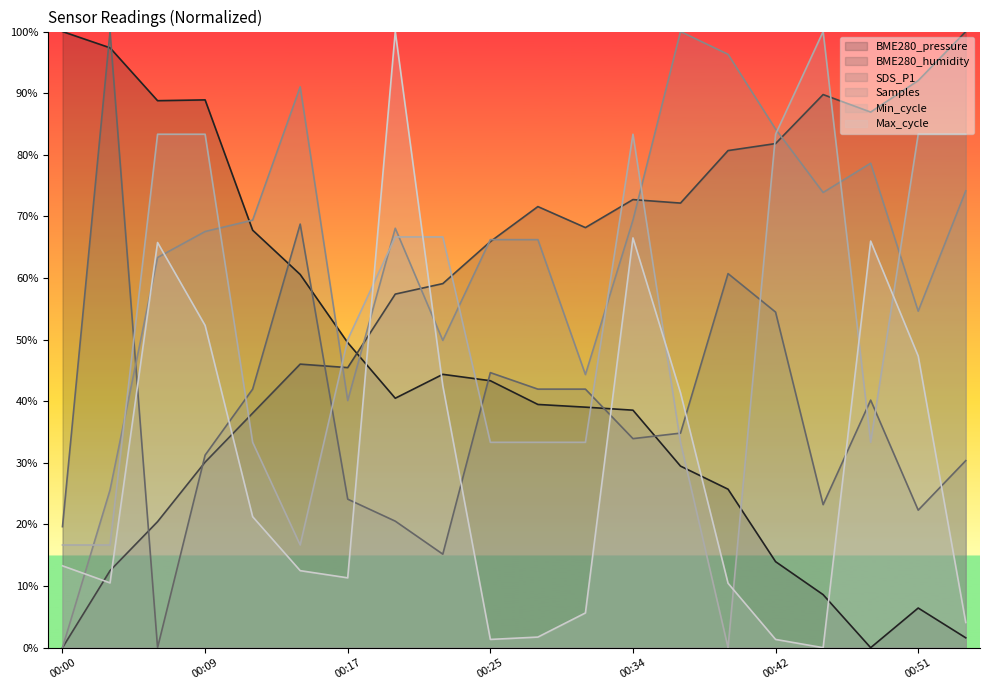

Reading left to right, what are all the values shown in this chart?

BME280_pressure: 00:00=100.0	00:03=97.4	00:06=88.8	00:09=88.9	00:12=67.8	00:14=60.6	00:17=49.5	00:20=40.5	00:23=44.4	00:25=43.3	00:28=39.5	00:31=39.0	00:34=38.5	00:37=29.5	00:39=25.7	00:42=14.0	00:45=8.6	00:48=0.0	00:51=6.4	00:53=1.6
BME280_humidity: 00:00=0.0	00:03=12.5	00:06=20.5	00:09=30.1	00:12=38.1	00:14=46.0	00:17=45.5	00:20=57.4	00:23=59.1	00:25=65.9	00:28=71.6	00:31=68.2	00:34=72.7	00:37=72.2	00:39=80.7	00:42=81.8	00:45=89.8	00:48=86.9	00:51=92.0	00:53=100.0
SDS_P1: 00:00=19.6	00:03=100.0	00:06=0.0	00:09=31.2	00:12=42.0	00:14=68.8	00:17=24.1	00:20=20.5	00:23=15.2	00:25=44.6	00:28=42.0	00:31=42.0	00:34=33.9	00:37=34.8	00:39=60.7	00:42=54.5	00:45=23.2	00:48=40.2	00:51=22.3	00:53=30.4
Samples: 00:00=0.0	00:03=25.6	00:06=63.3	00:09=67.5	00:12=69.4	00:14=91.0	00:17=40.1	00:20=68.1	00:23=49.9	00:25=66.2	00:28=66.2	00:31=44.3	00:34=69.4	00:37=100.0	00:39=96.3	00:42=84.2	00:45=73.9	00:48=78.6	00:51=54.6	00:53=74.1
Min_cycle: 00:00=16.7	00:03=16.7	00:06=83.3	00:09=83.3	00:12=33.3	00:14=16.7	00:17=50.0	00:20=66.7	00:23=66.7	00:25=33.3	00:28=33.3	00:31=33.3	00:34=83.3	00:37=33.3	00:39=0.0	00:42=83.3	00:45=100.0	00:48=33.3	00:51=83.3	00:53=83.3
Max_cycle: 00:00=13.3	00:03=10.5	00:06=65.8	00:09=52.3	00:12=21.3	00:14=12.5	00:17=11.3	00:20=100.0	00:23=42.5	00:25=1.3	00:28=1.7	00:31=5.6	00:34=66.5	00:37=41.4	00:39=10.5	00:42=1.3	00:45=0.0	00:48=66.0	00:51=47.3	00:53=4.1